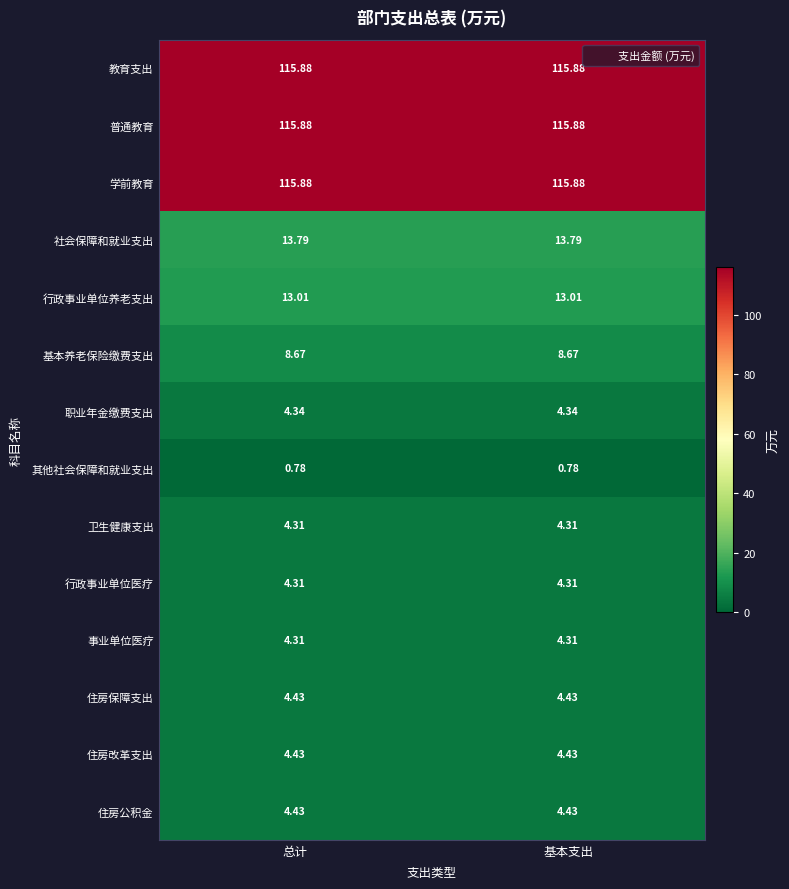

How many distinct data groups are displayed?

14